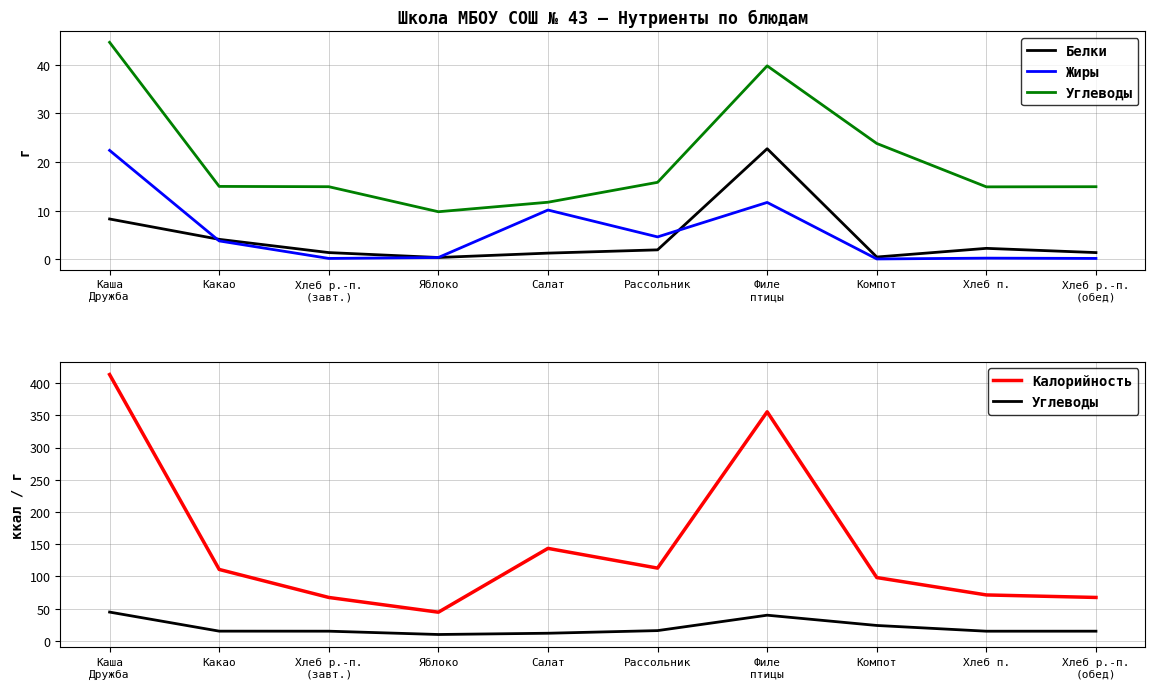

At which category is the sum across all series the highest?

Каша
Дружба